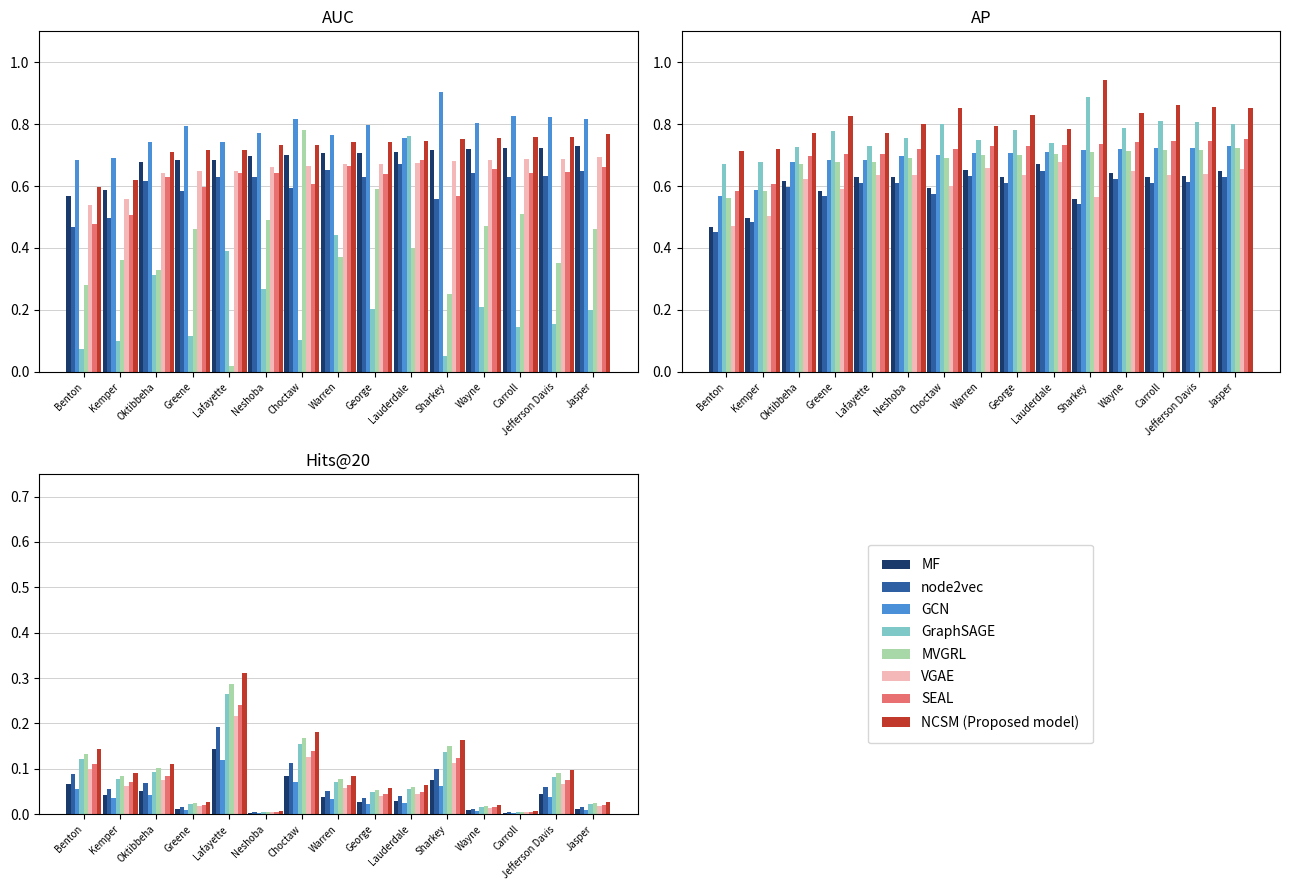

Which label corresponds to the largest value in the chart?

Sharkey